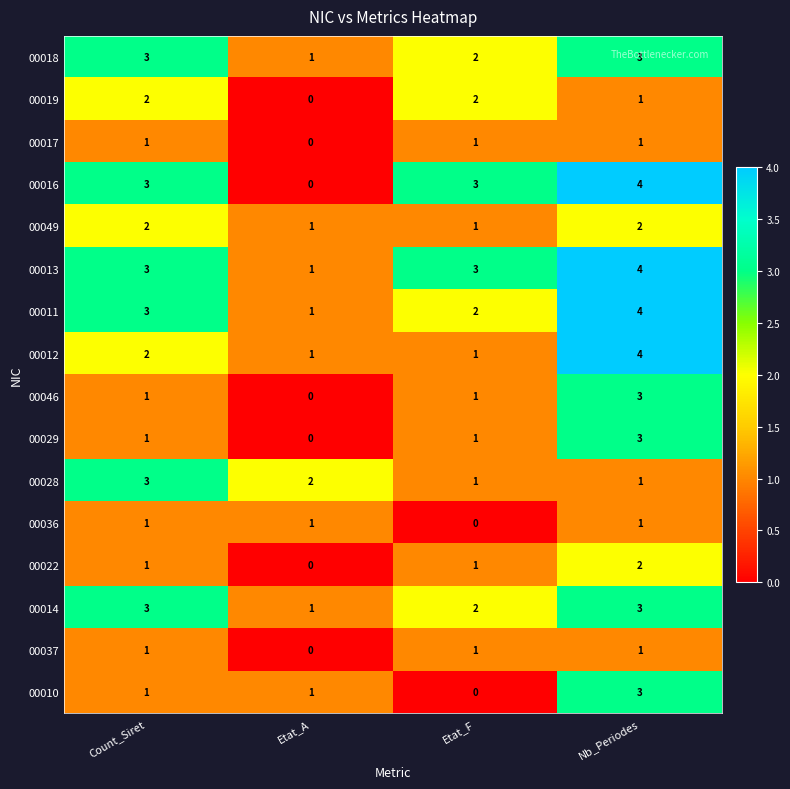

At which category is the sum across all series the highest?

Nb_Periodes